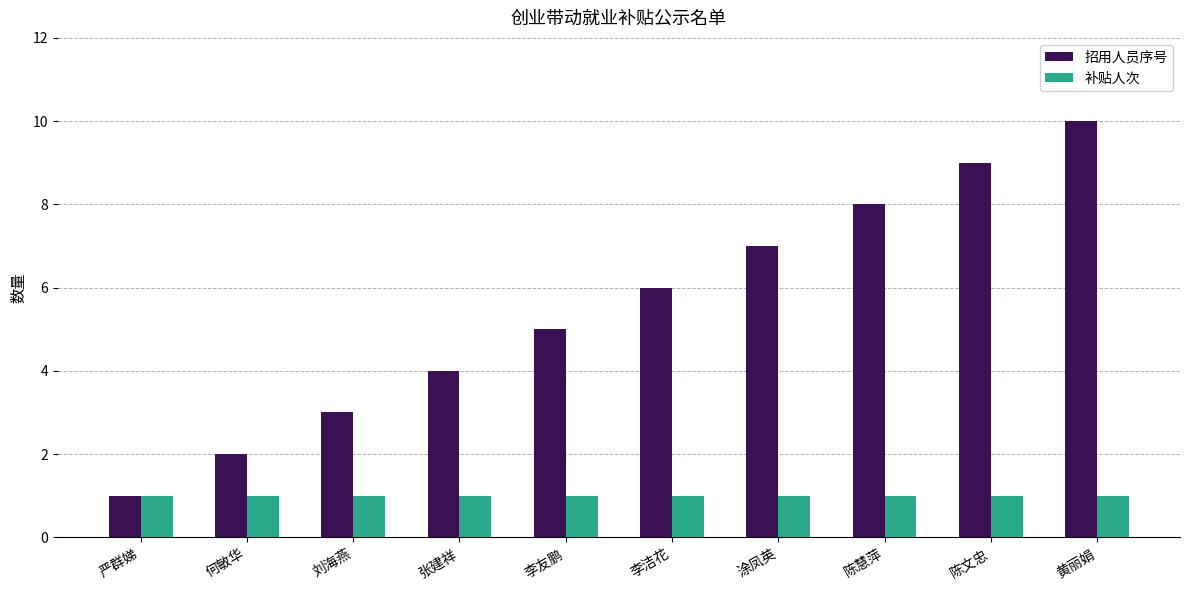

The value of 补贴人次 at 何敏华 is 1. True or false?

True